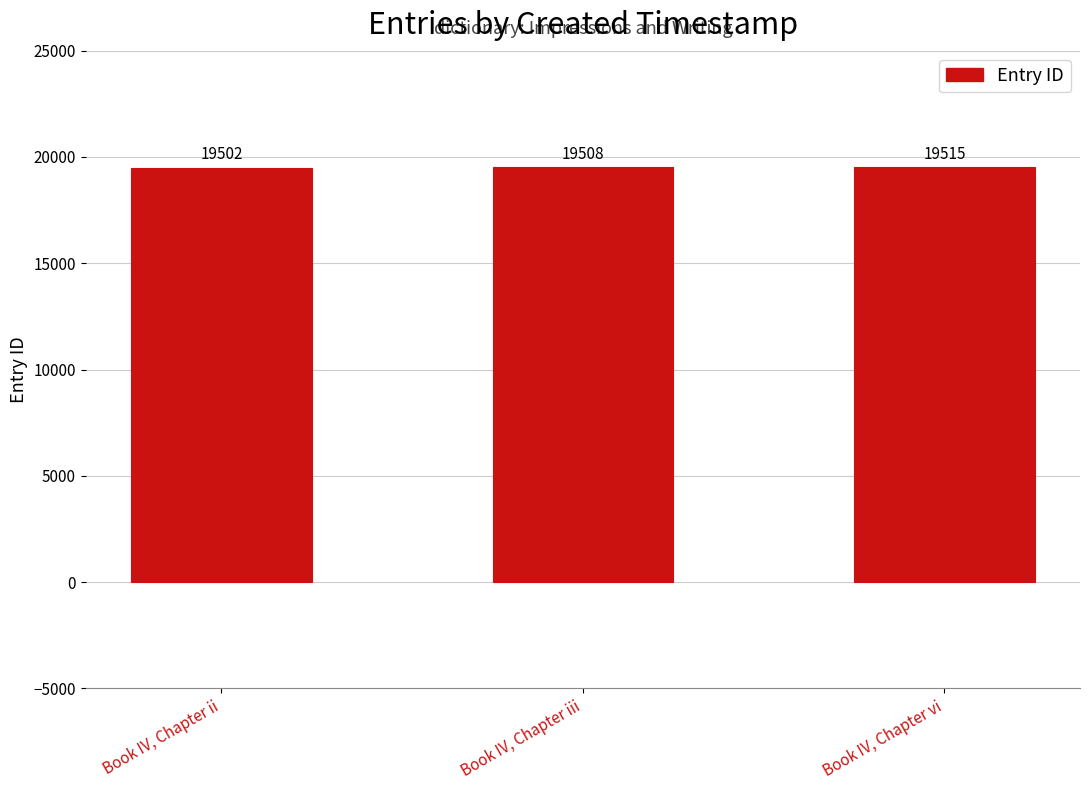

What is the change in value from Book IV, Chapter ii to Book IV, Chapter iii?

+6